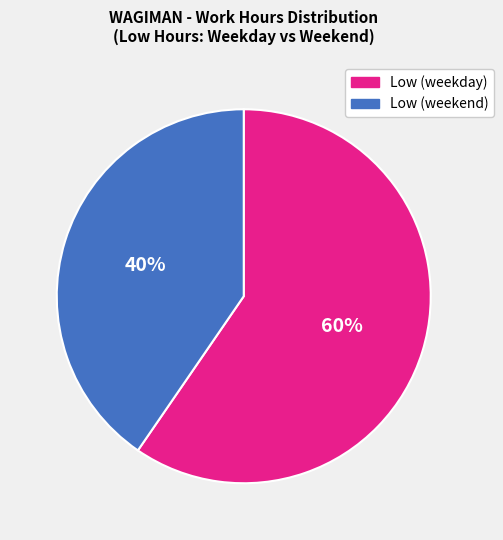

Approximately how many times larger is the value at Low (weekend) compared to Low (weekday)?

0.7